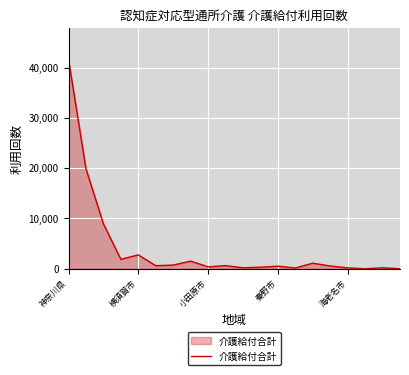

Is this an area chart (filled region under the line)?

Yes